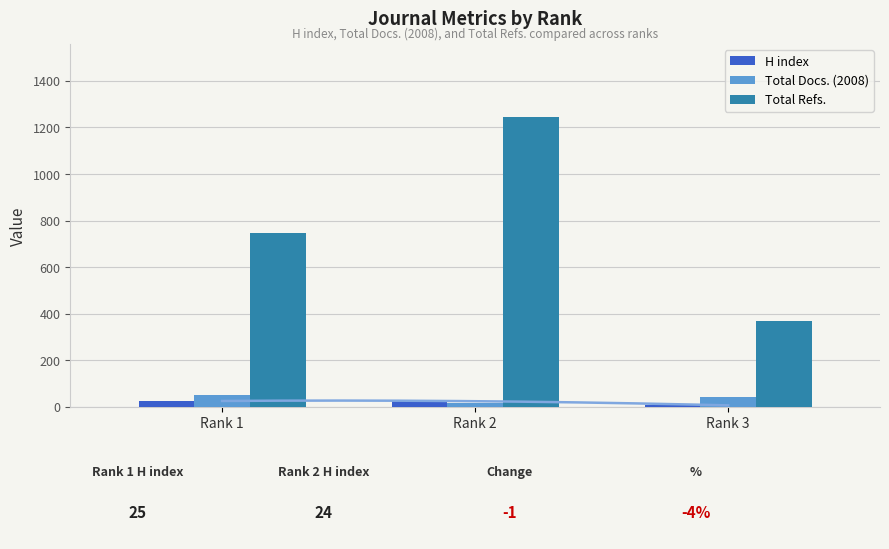

True or false: Total Refs. has a value of 745 at Rank 1.

True